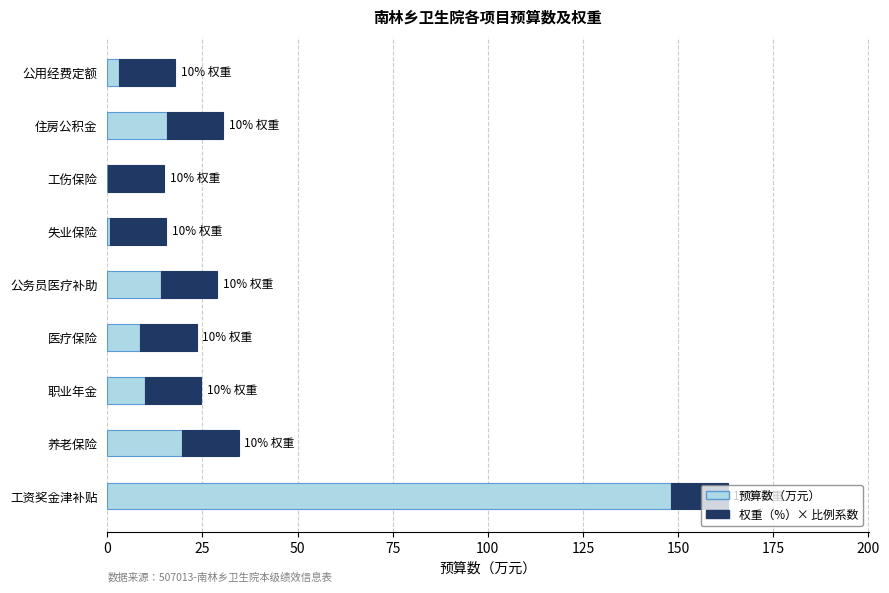

At which category is the sum across all series the highest?

工资奖金津补贴